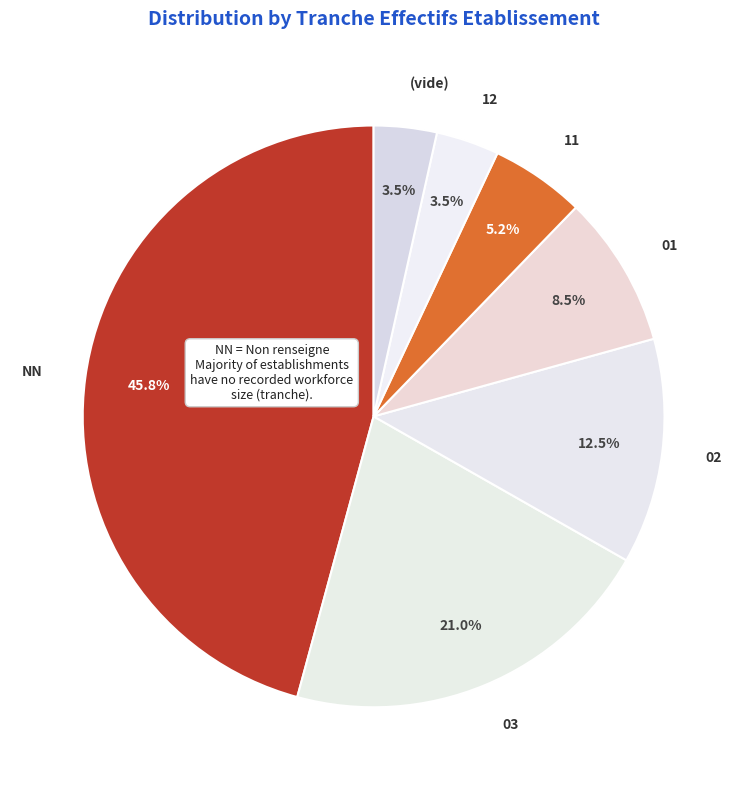

Which has a higher value, 12 or 03?

03